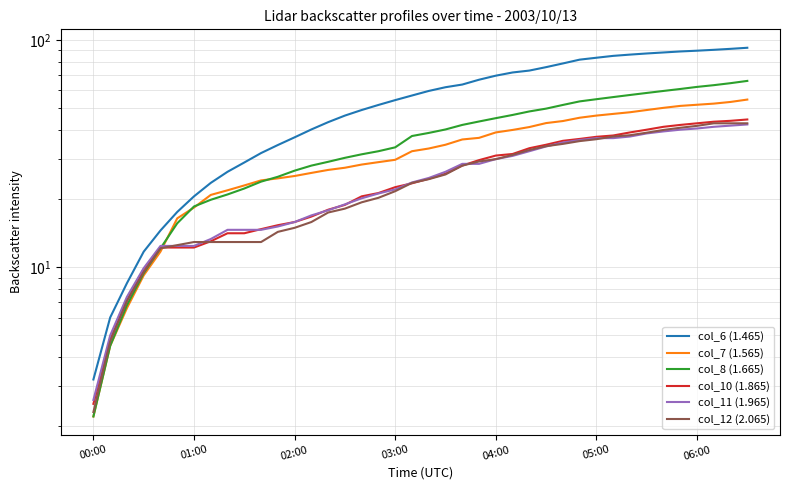

Is the value of col_11 (1.965) at 32 greater than the value of col_10 (1.865) at 21?

Yes